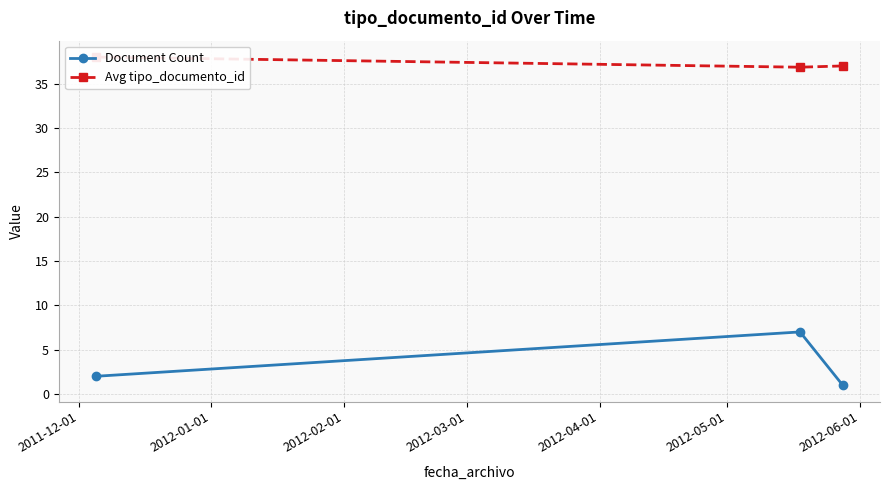

What is the maximum value for Document Count?

7